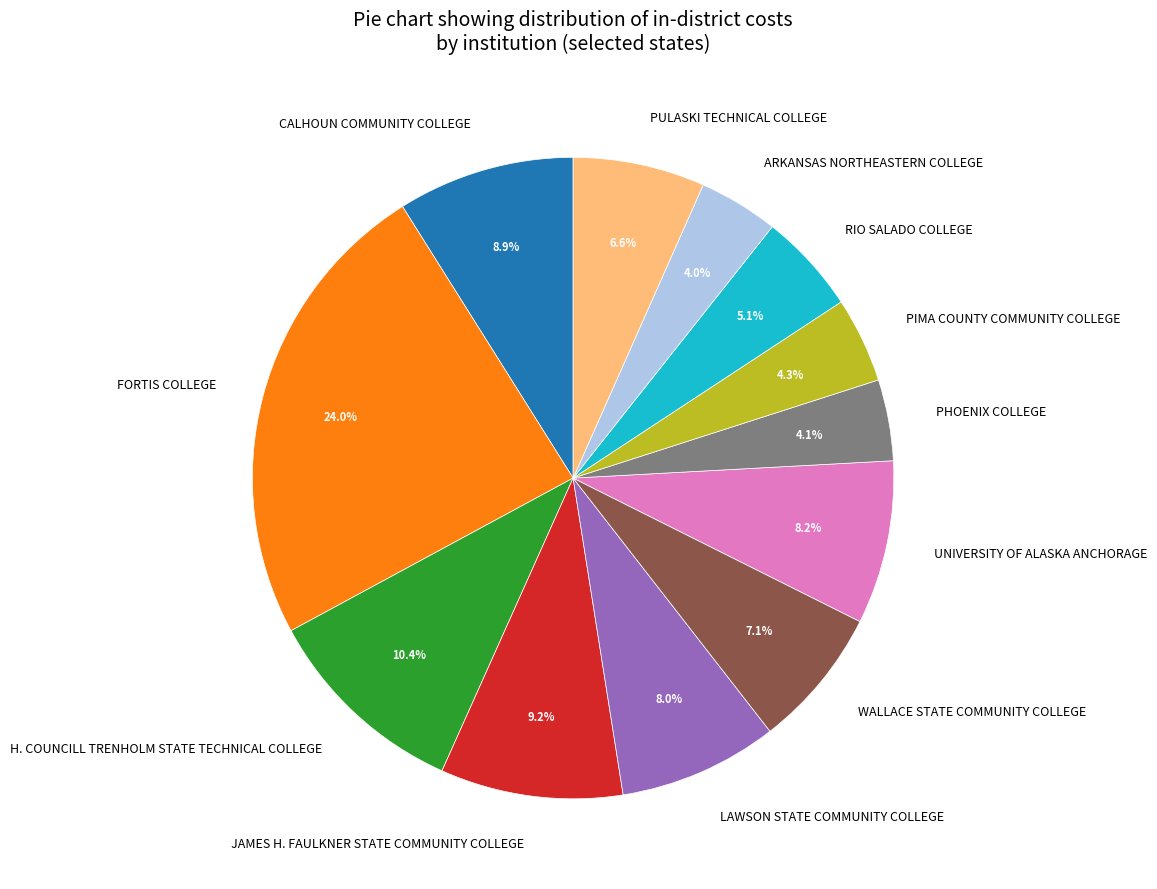

To the nearest percent, what percentage of the pie is PHOENIX COLLEGE?

4%